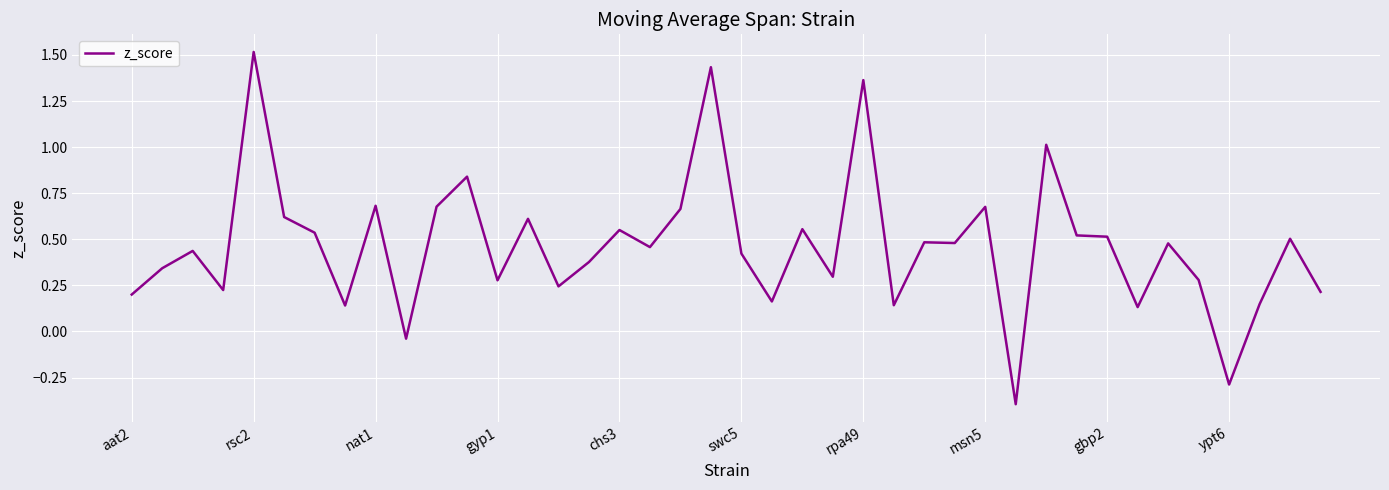

How many values are below zero?

3